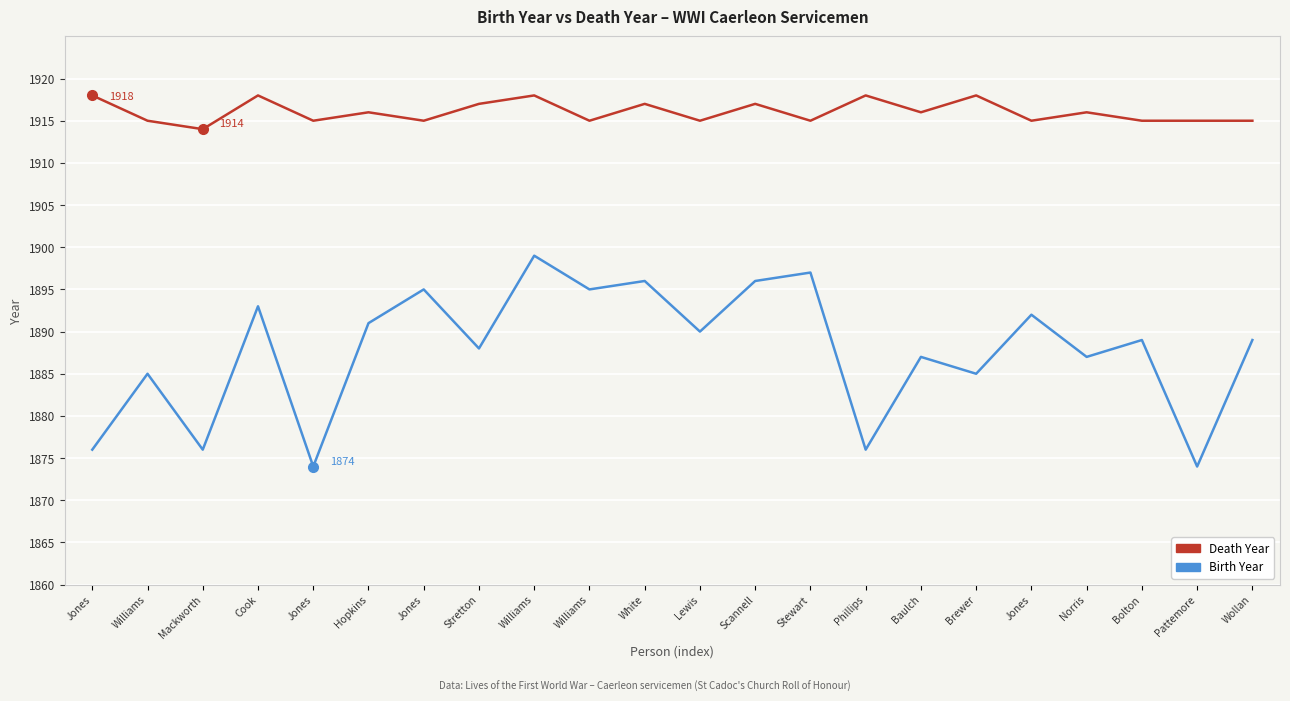

Read the Death Year value at Stewart.

1915